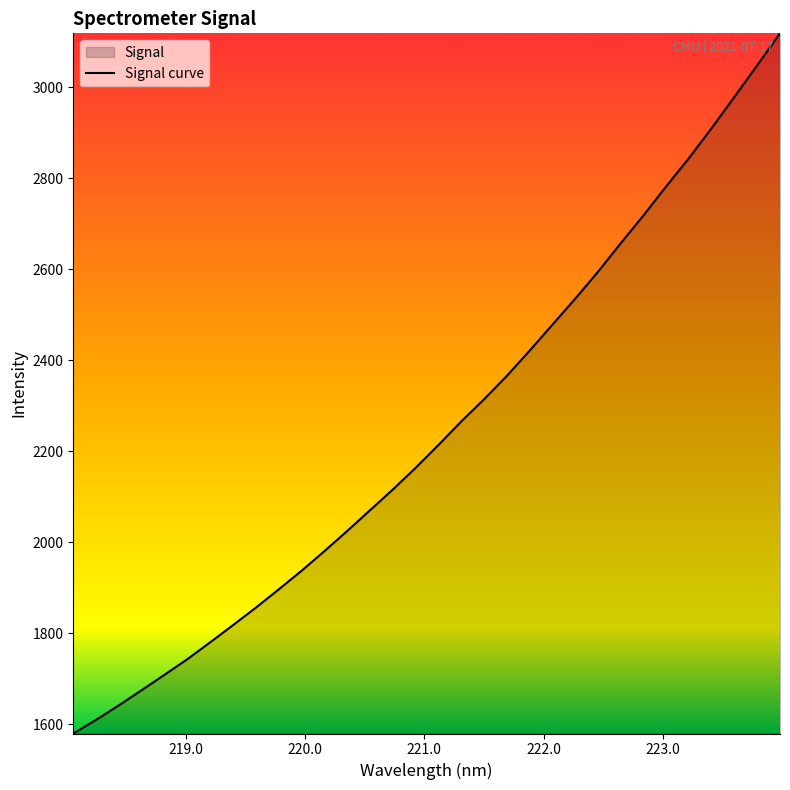

What is the maximum value shown in the chart?

3118.5